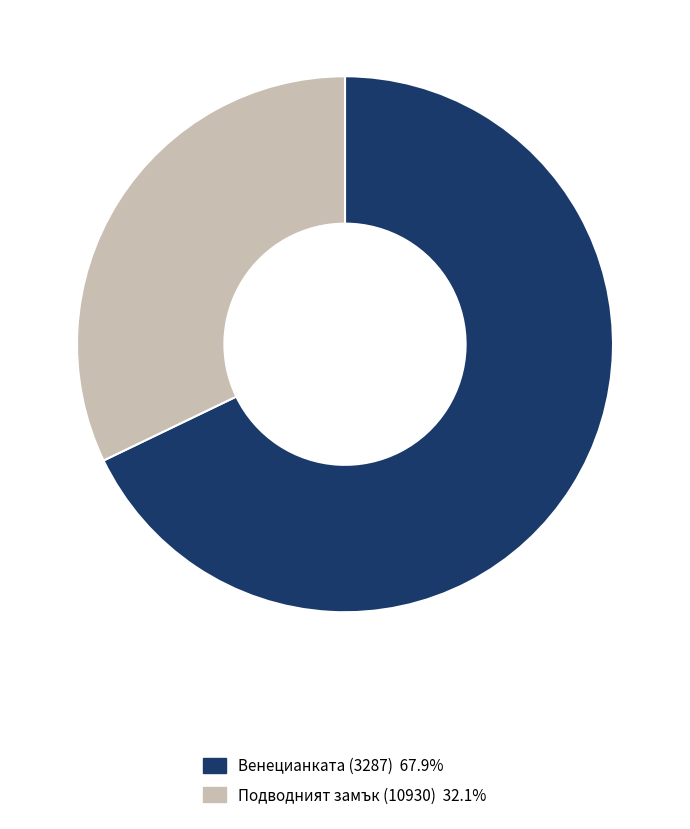

Which slice is the smallest?

Подводният замък (10930)